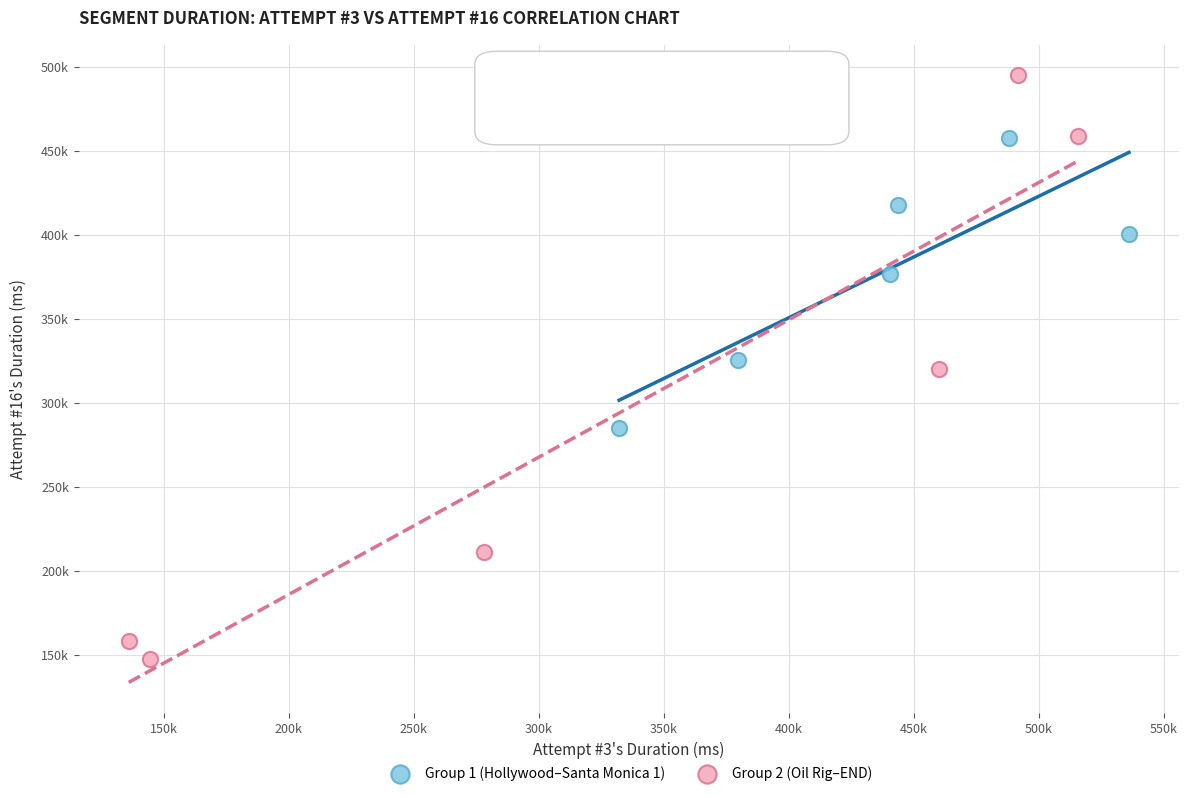

What are all the series names shown in the legend?

Group 1 (Hollywood–Santa Monica 1), Group 2 (Oil Rig–END)